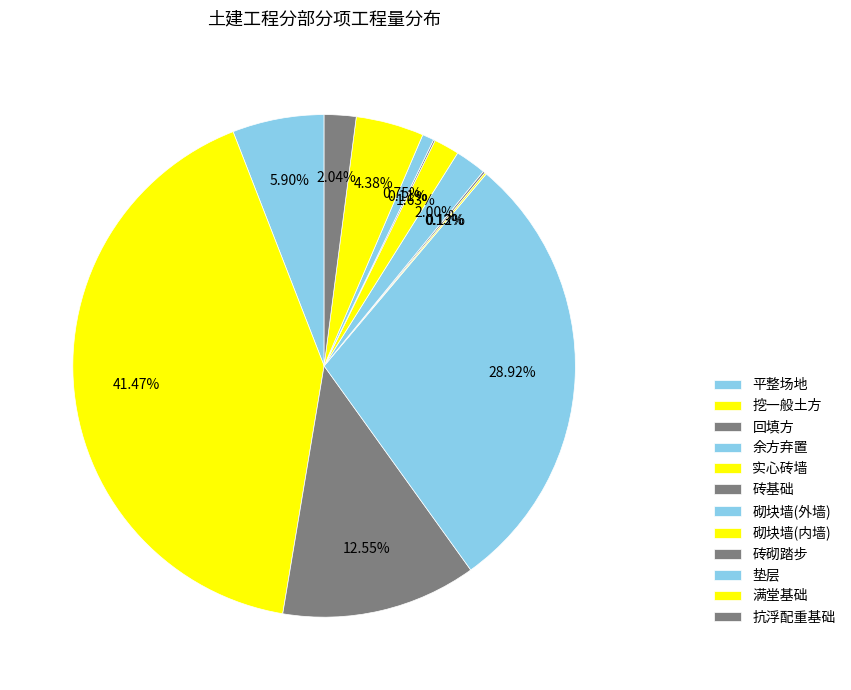

To the nearest percent, what is the combined percentage of 平整场地 and 砖砌踏步?

6%